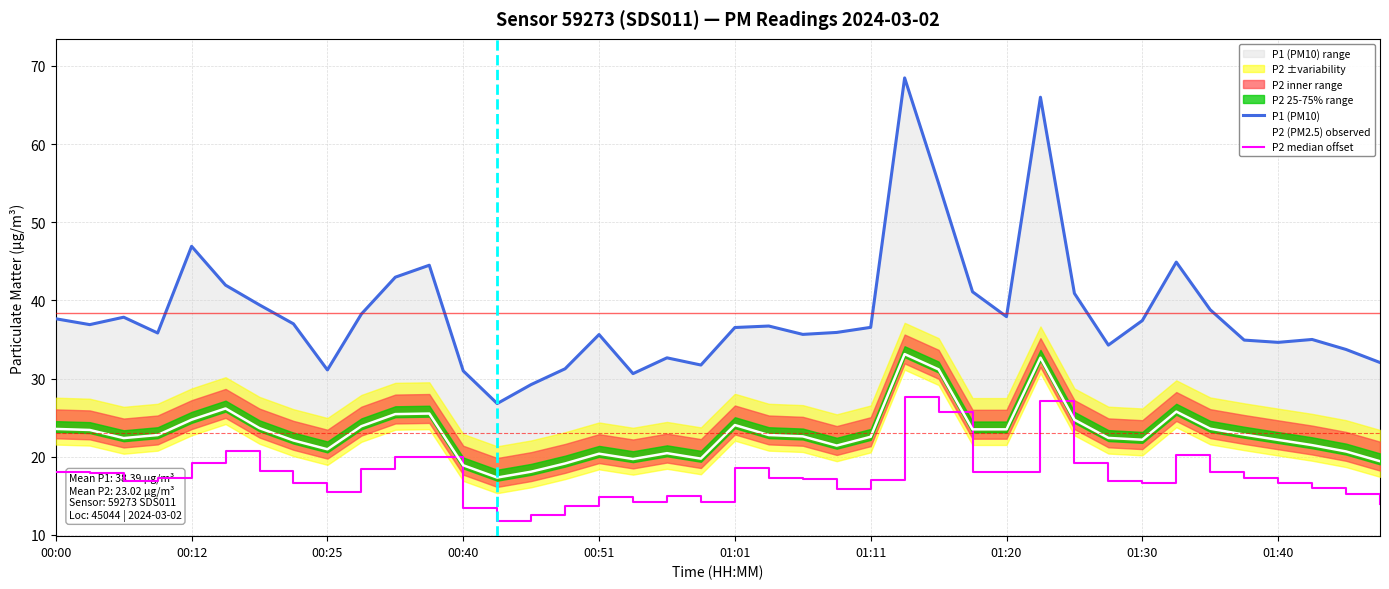

What is the label of the 7th point from the left?

01:11